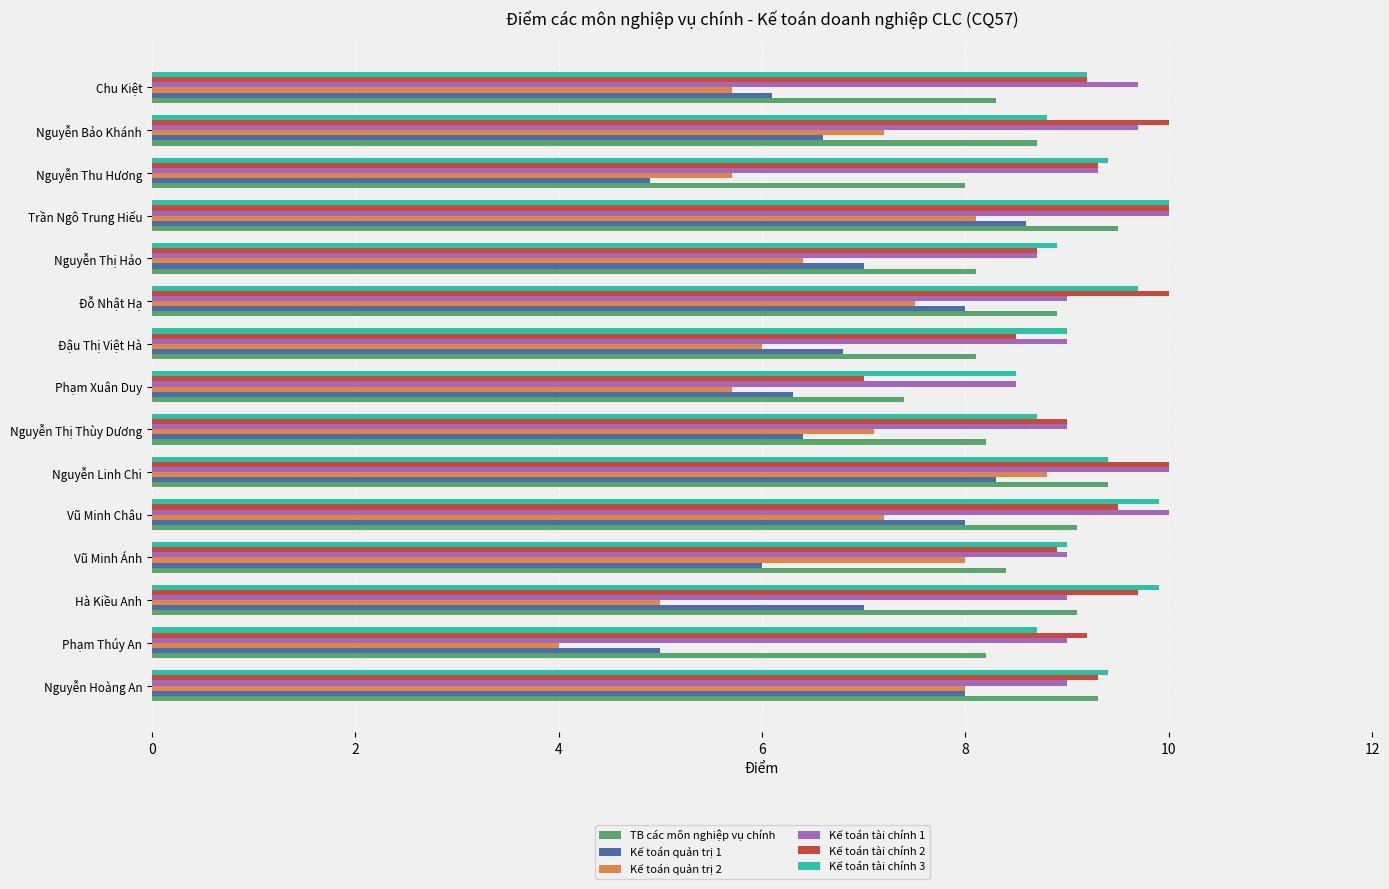

Which series changed the most between Nguyễn Linh Chi and Nguyễn Bảo Khánh?

Kế toán quản trị 1